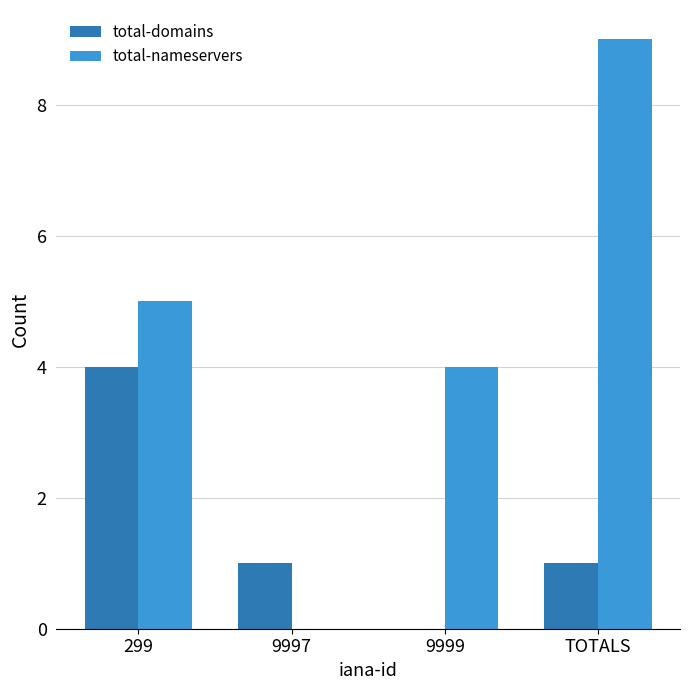

What is the sum of all total-nameservers values?

18